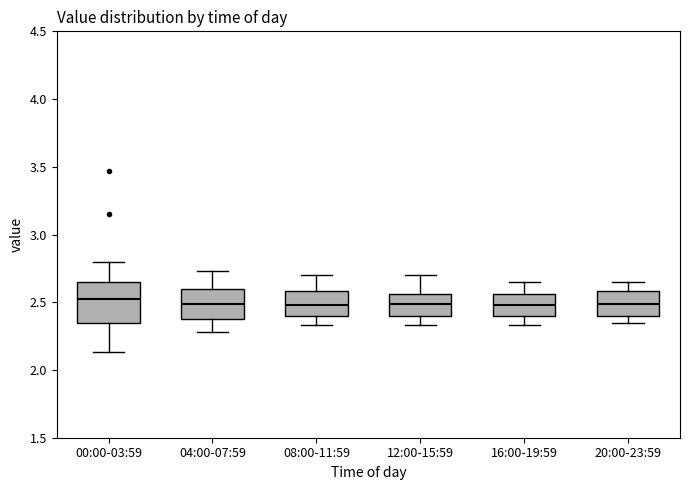

Reading left to right, transcribe this box plot: for each box, give where its median line is, the range the box spans, and where its two whiskers end, as read against the y-axis. The values are not printed on the chart, so give them approximately, as read against the axis.

00:00-03:59: median 2.55, box 2.35 to 2.65, whiskers 2.15 to 2.80
04:00-07:59: median 2.50, box 2.40 to 2.60, whiskers 2.30 to 2.75
08:00-11:59: median 2.50, box 2.40 to 2.60, whiskers 2.35 to 2.70
12:00-15:59: median 2.50, box 2.40 to 2.55, whiskers 2.35 to 2.70
16:00-19:59: median 2.50, box 2.40 to 2.55, whiskers 2.35 to 2.65
20:00-23:59: median 2.50, box 2.40 to 2.60, whiskers 2.35 to 2.65